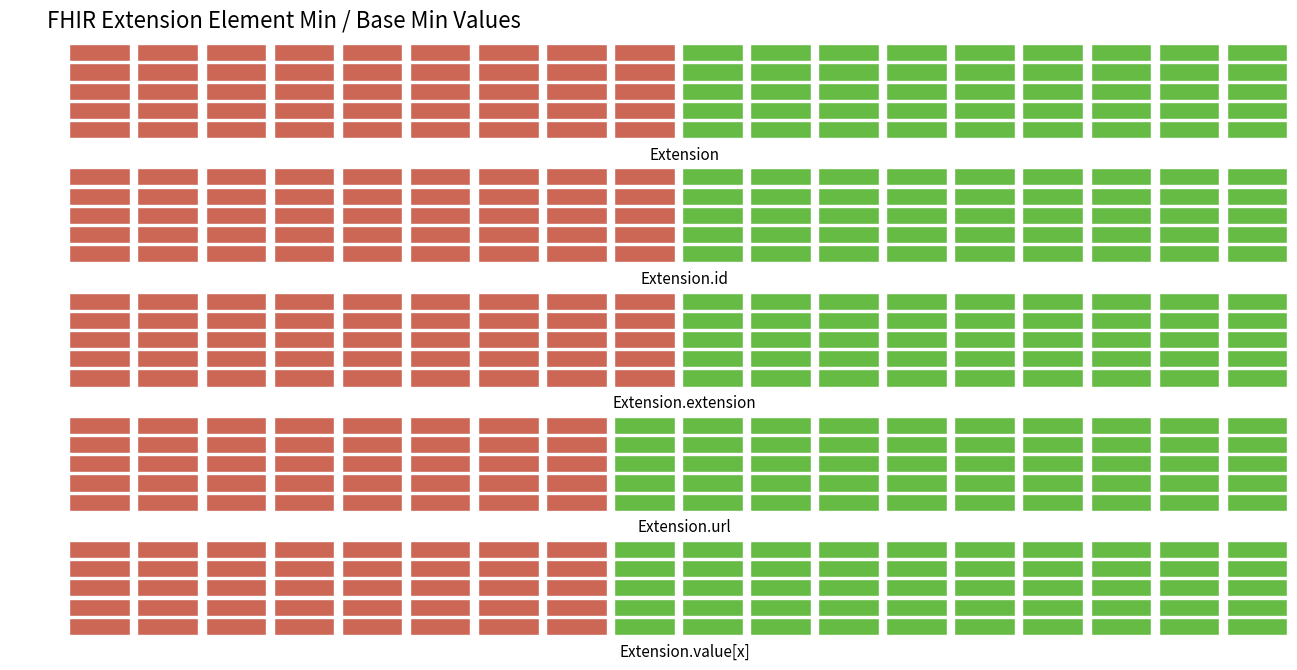

The Min series shows 1 at Extension.value[x]. True or false?

False